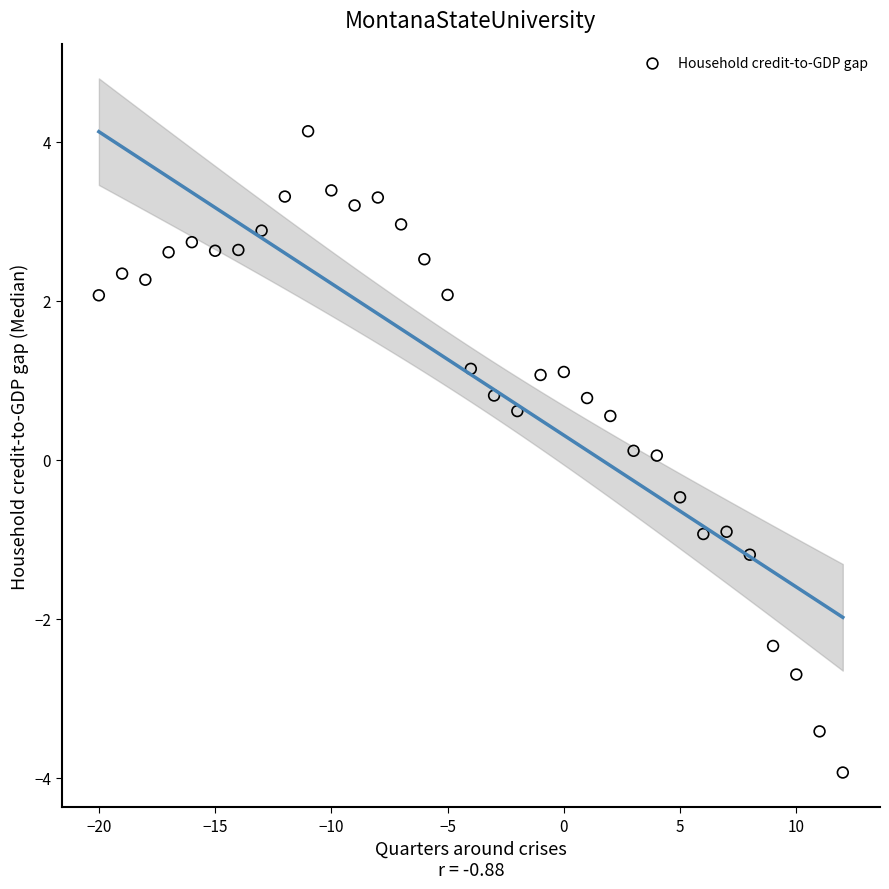

What is the range of Y values (max minus min)?

8.1